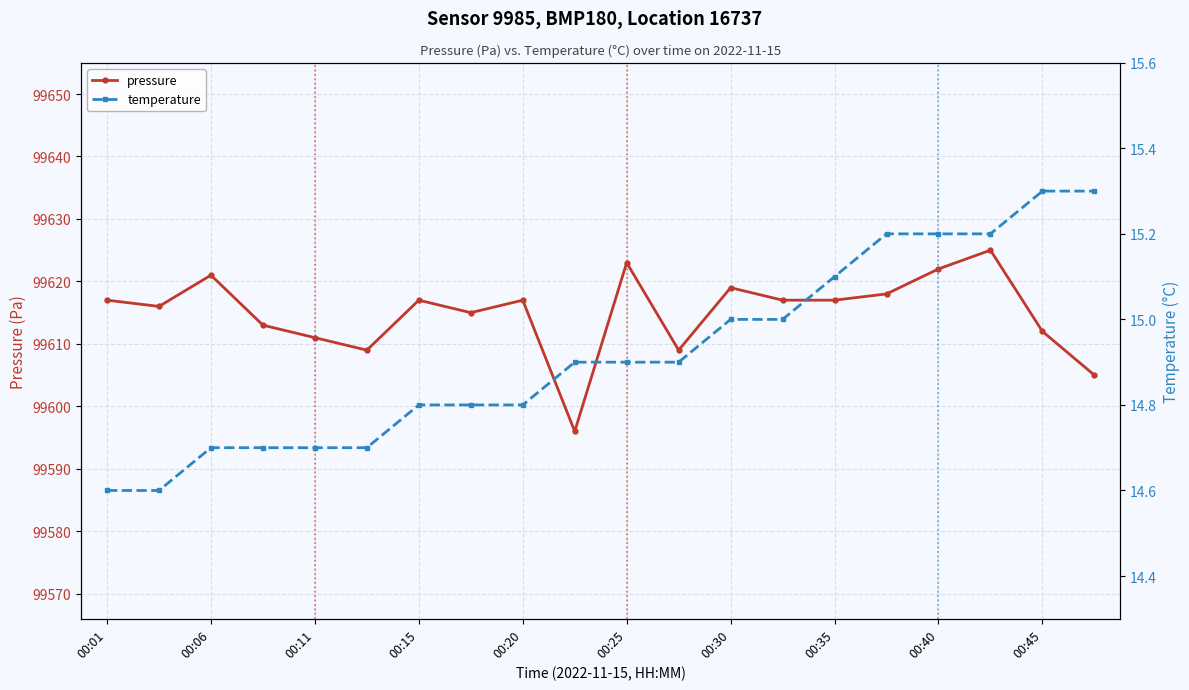

What is the value of the pressure point at the 13th from the left?

99619.0